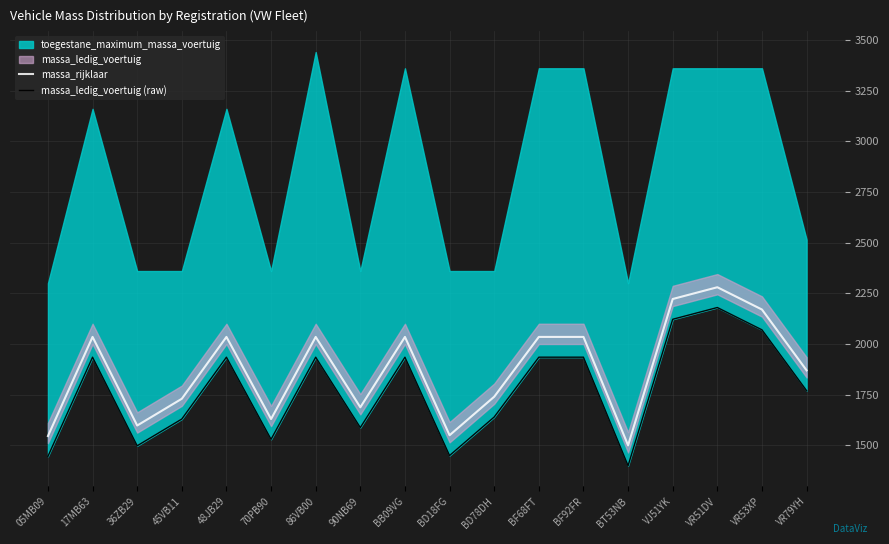

What is the sum of the massa_ledig_voertuig (raw) values at 17MB63 and BF92FR?

3870